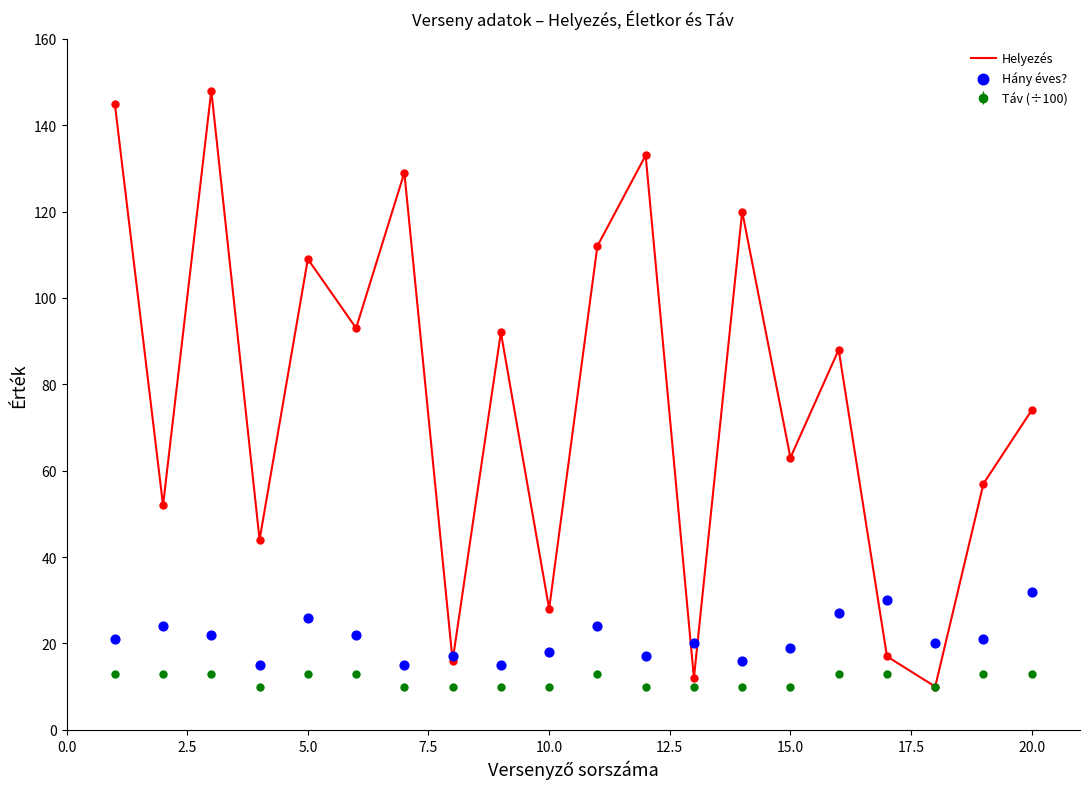

At how many categories does at least one series exceed 110?

6